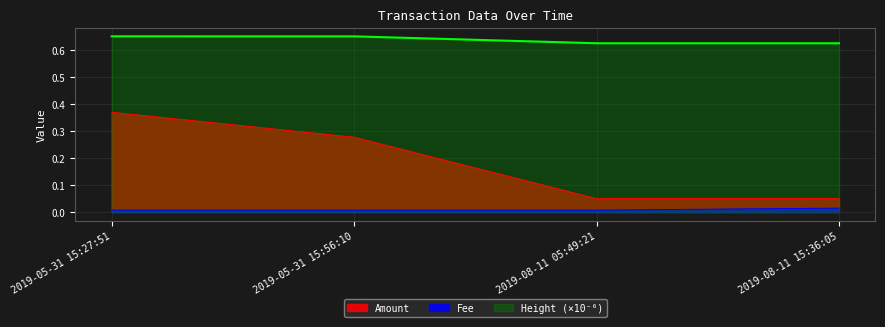

List the series in order of their overall mean, lowest first.

Fee, Amount, Height (×10⁻⁶)